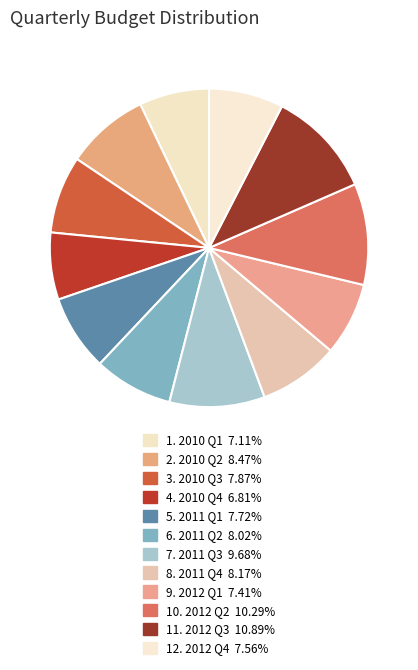

Which slice is the smallest?

2010 Q4